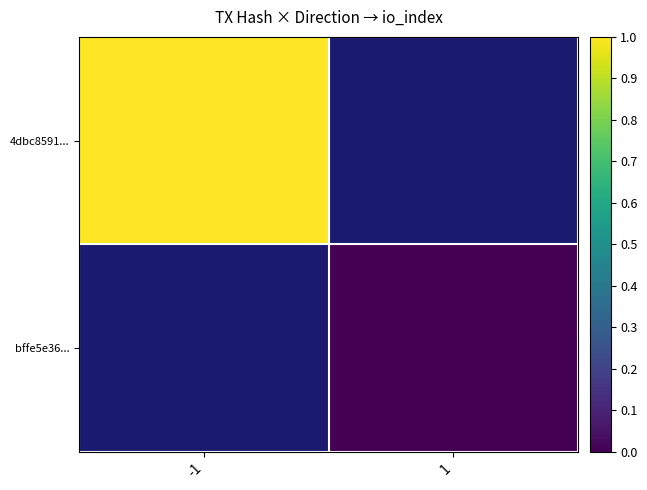

Which series has the widest spread of values?

4dbc8591...